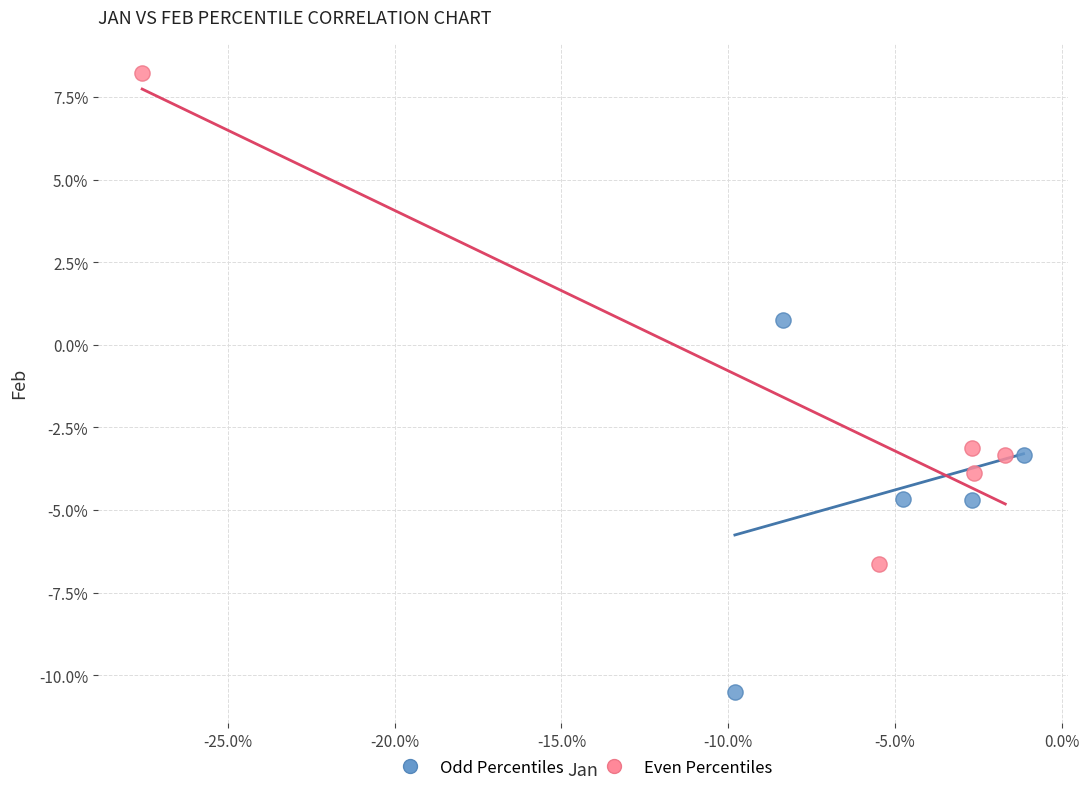

Which series contains the lowest Y value?

Odd Percentiles